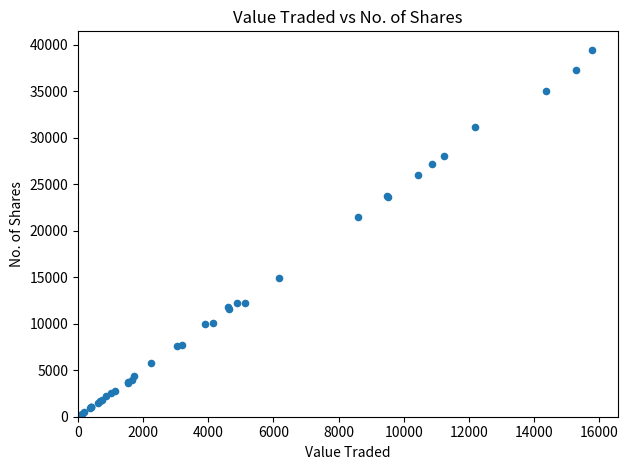

What Y value in the scatter plot is closest to 19727?

21457